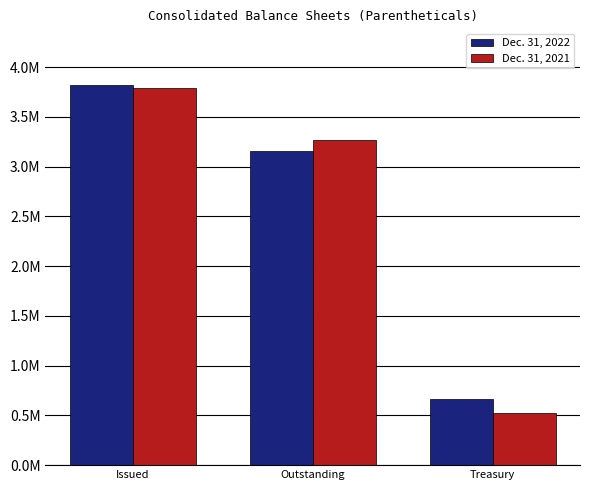

What is the label of the 3rd bar from the right?

Issued